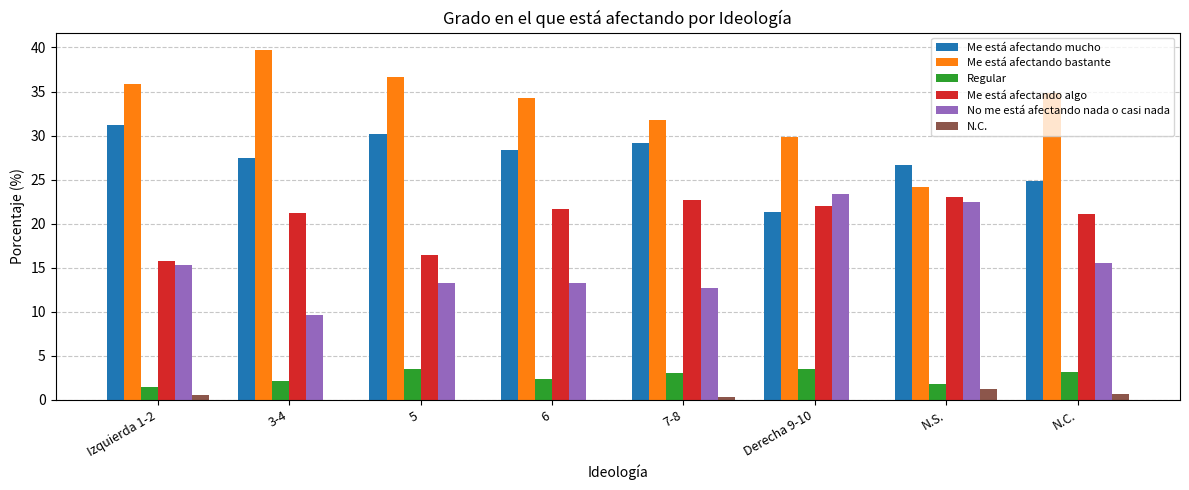

At which label does No me está afectando nada o casi nada reach its peak?

Derecha 9-10